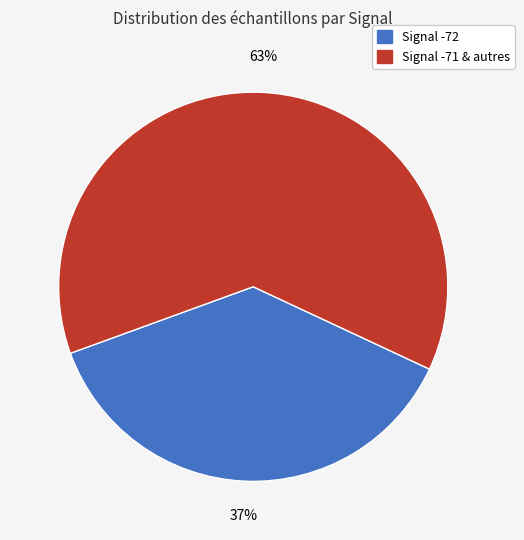

Does any single category account for the majority?

Yes